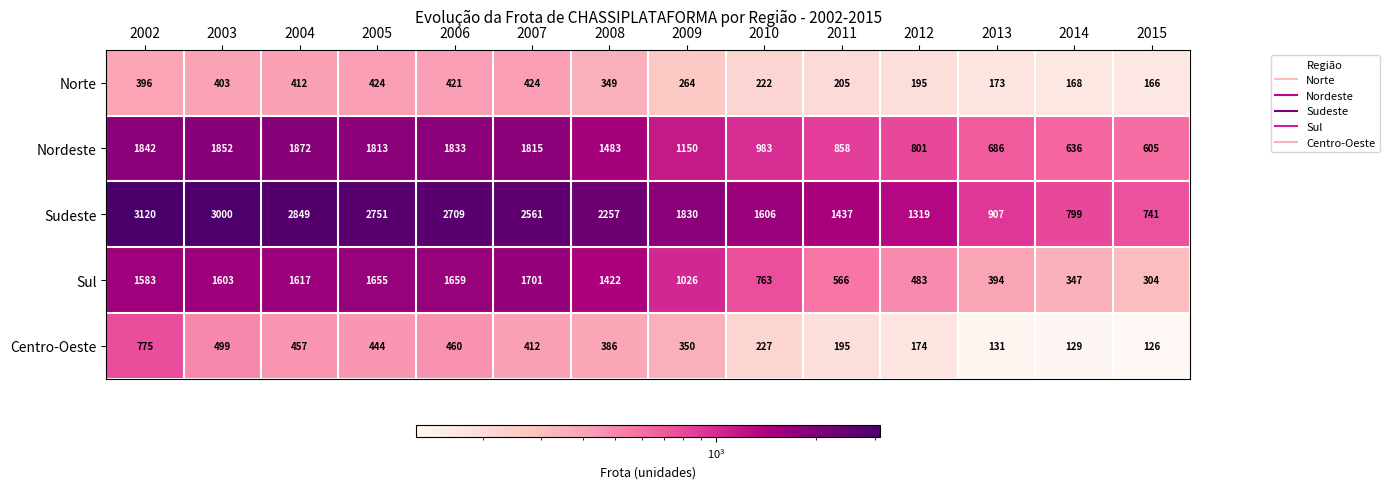

What is the difference between the Sudeste values at 2005 and 2004?

98